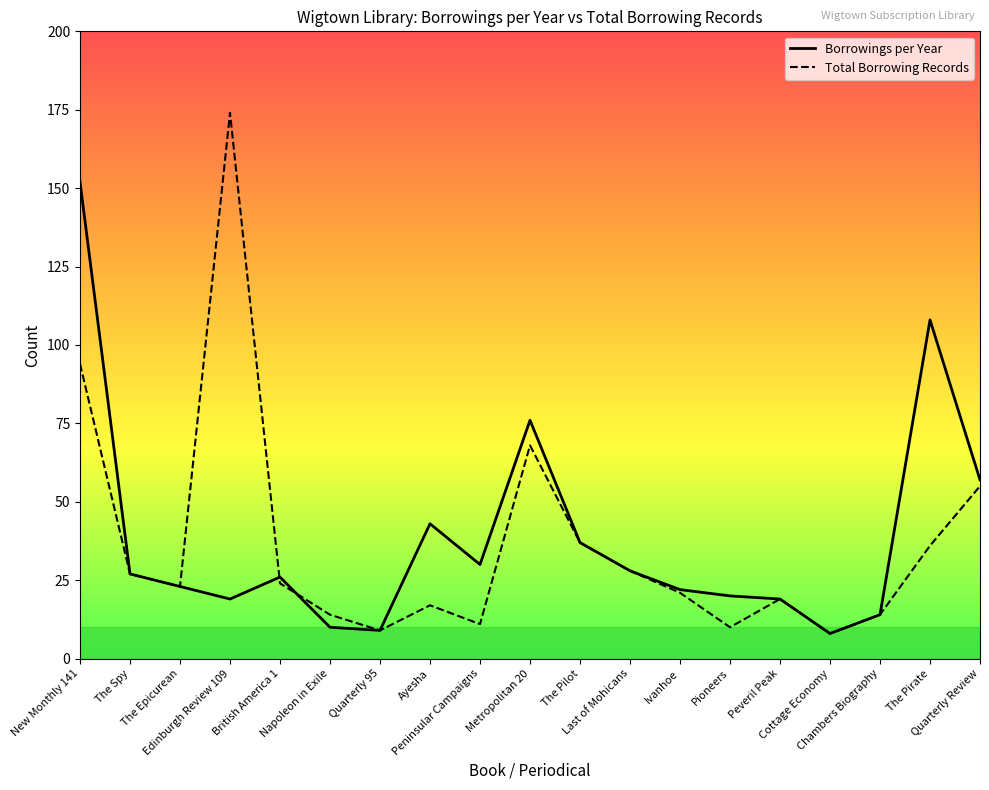

How many lines are shown in the chart?

2